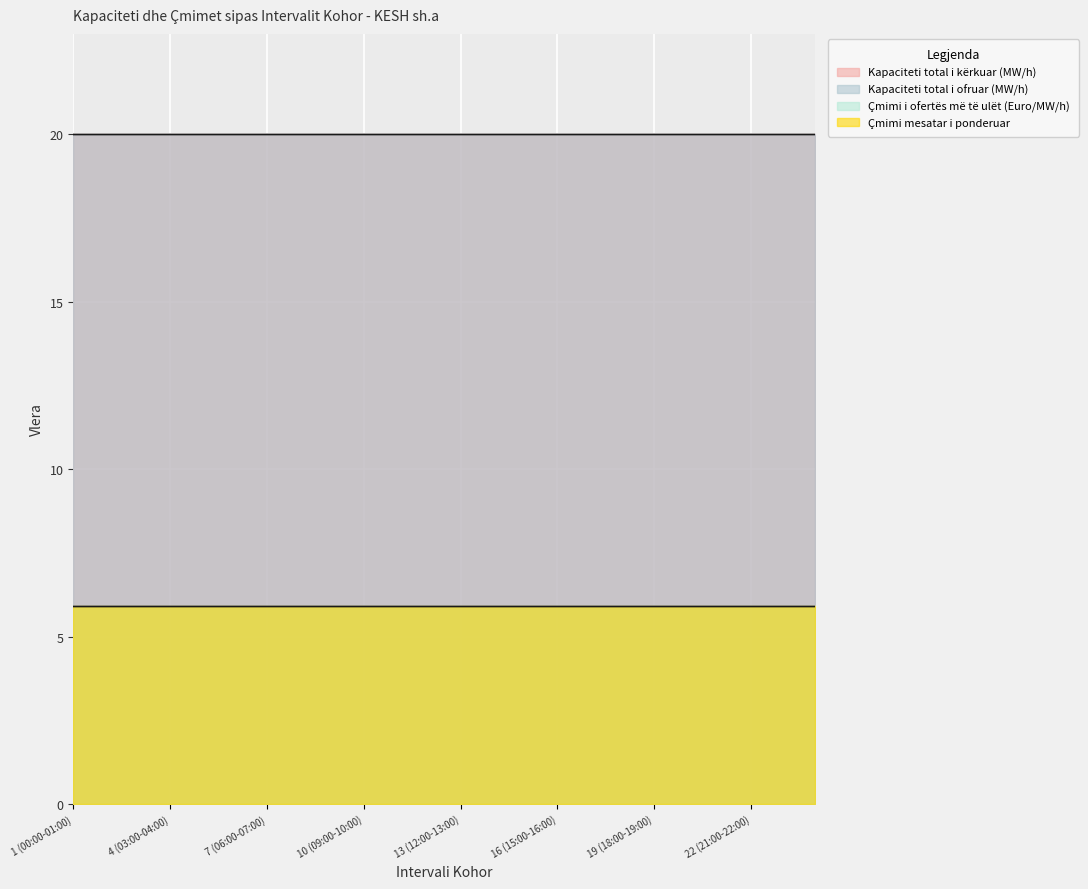

Which category has the highest value across all series?

1 (00:00-01:00)